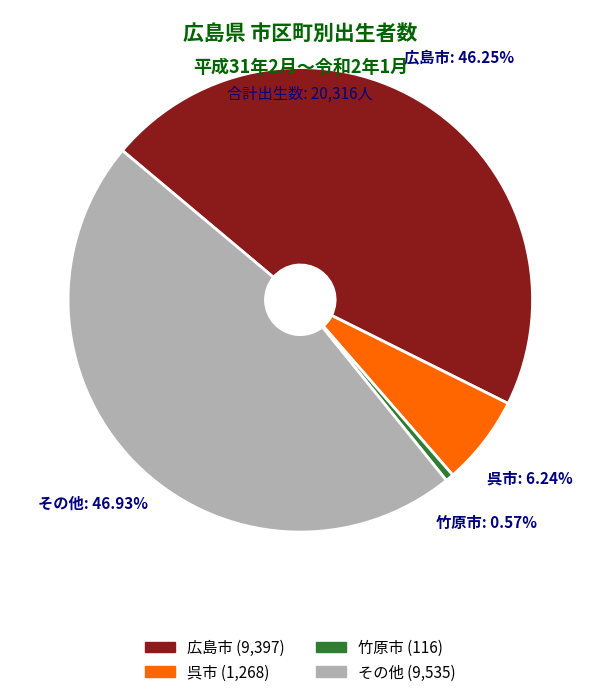

To the nearest percent, what portion does 竹原市 represent?

1%